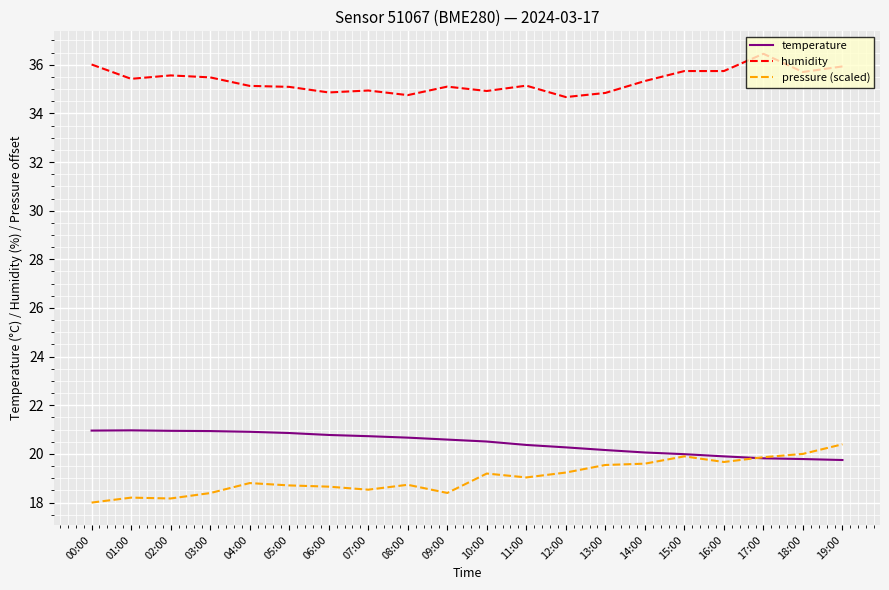

What position from the left is 02:00?

3